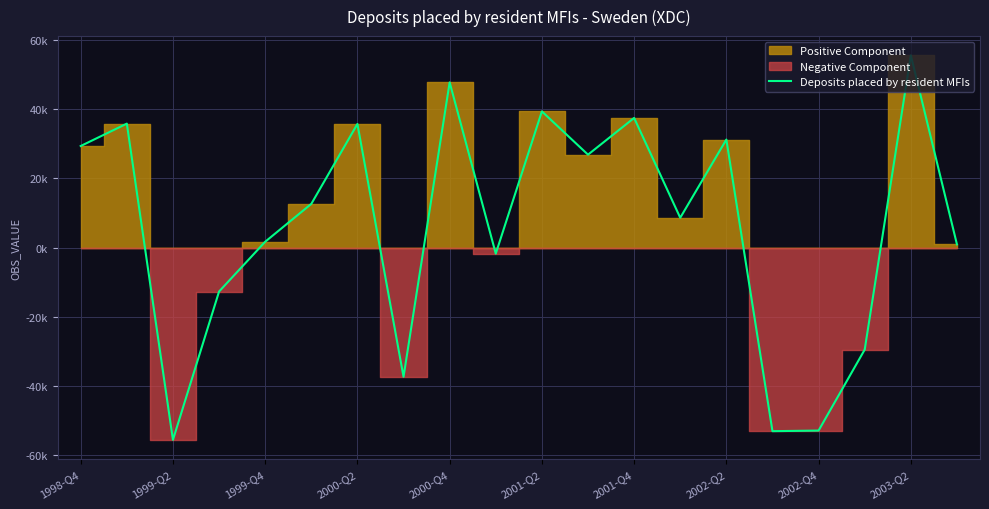

What is the smallest value displayed?

-55587